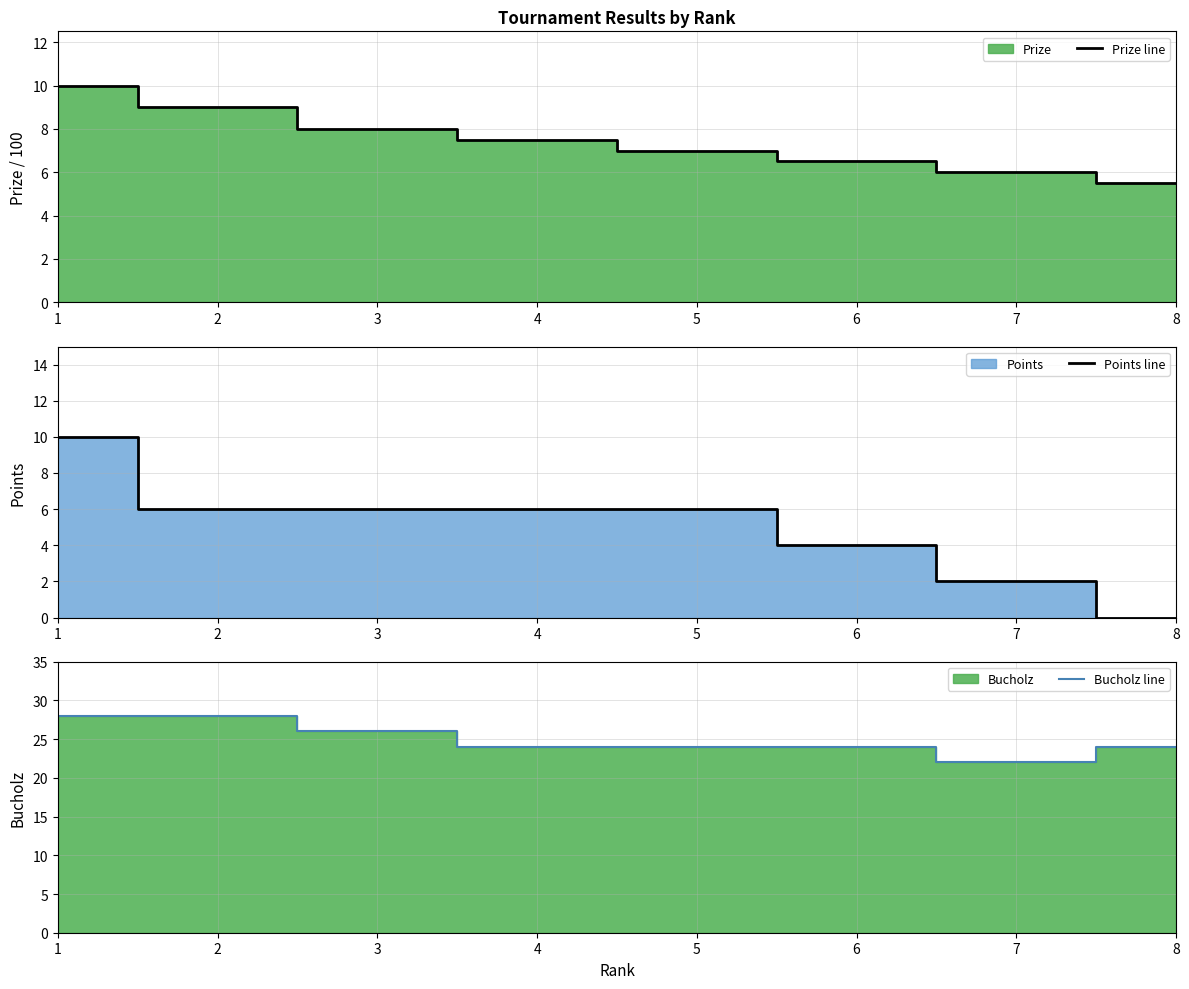

Rank the series at 7 from lowest to highest value.

Points line, Prize line, Bucholz line